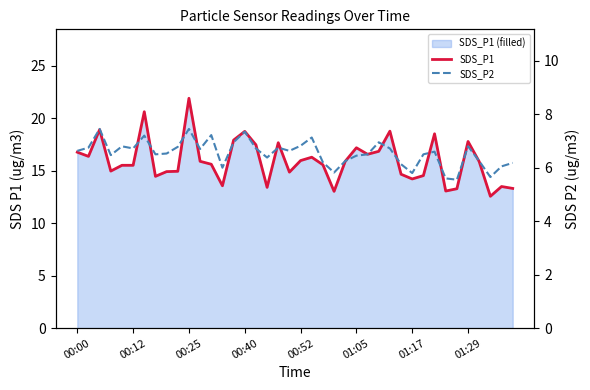

What is the value of the SDS_P1 point at the 40th from the left?

13.3